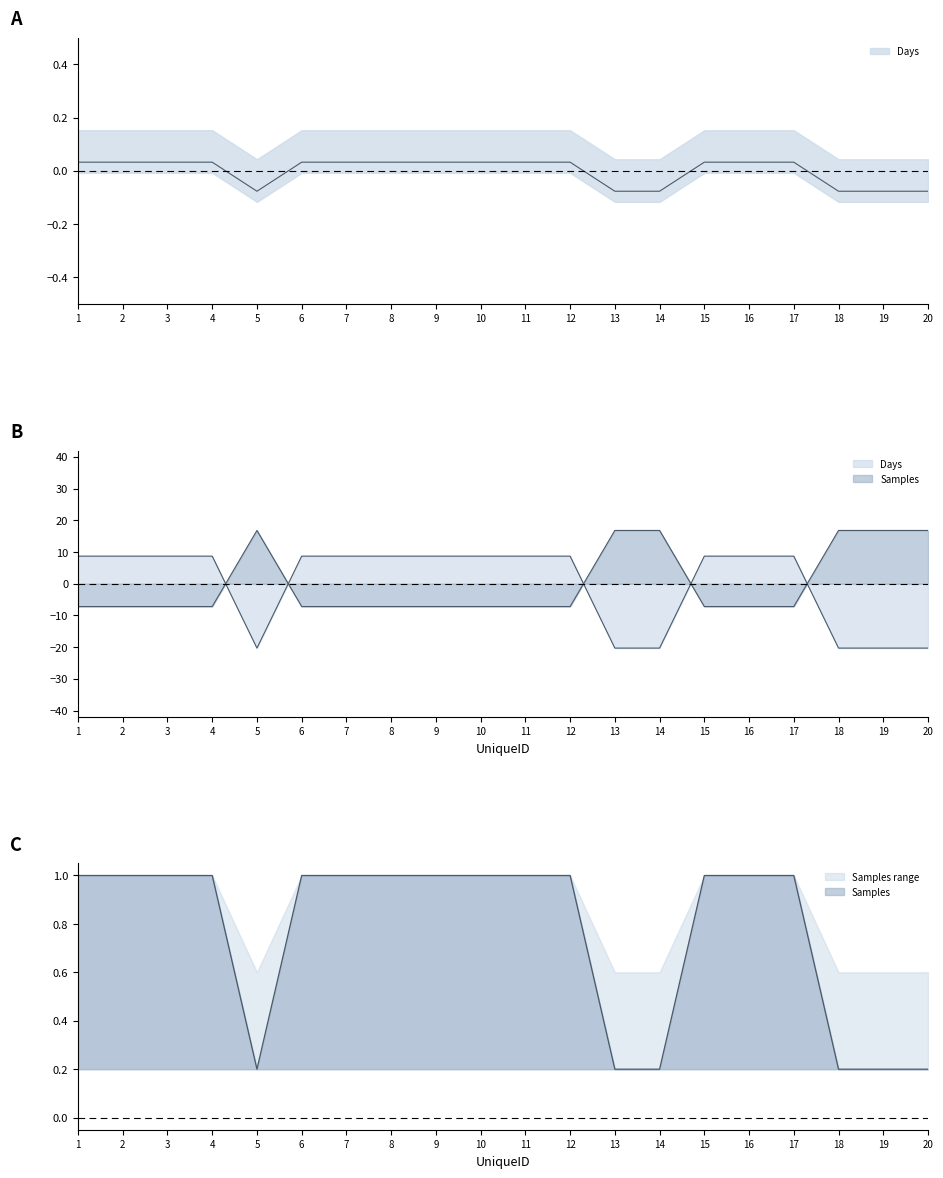

After their last crossing, which series has the higher values: Samples or Days?

Days